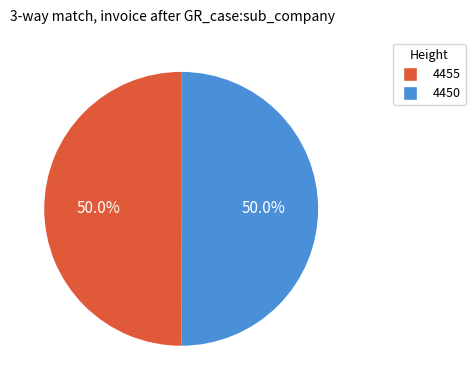

How many segments does this pie chart have?

2